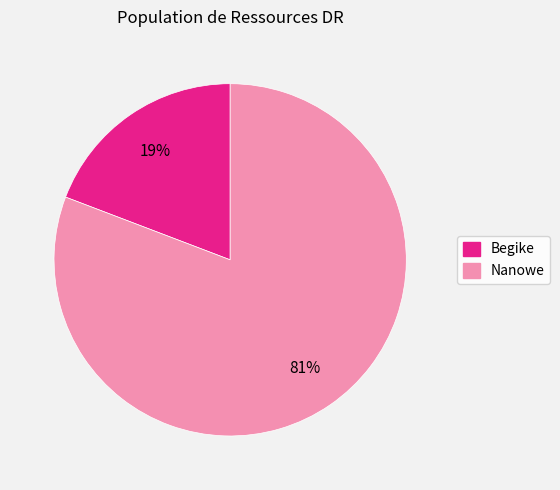

To the nearest percent, what is the difference between the Begike and Nanowe slice percentages?

62%